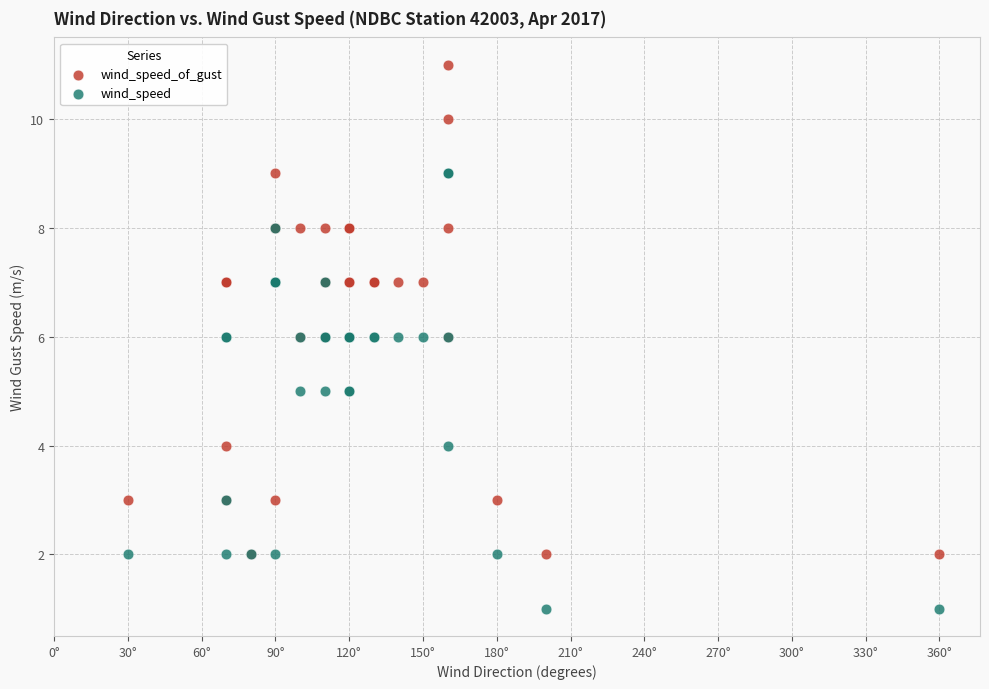

Which series contains the lowest Y value?

wind_speed